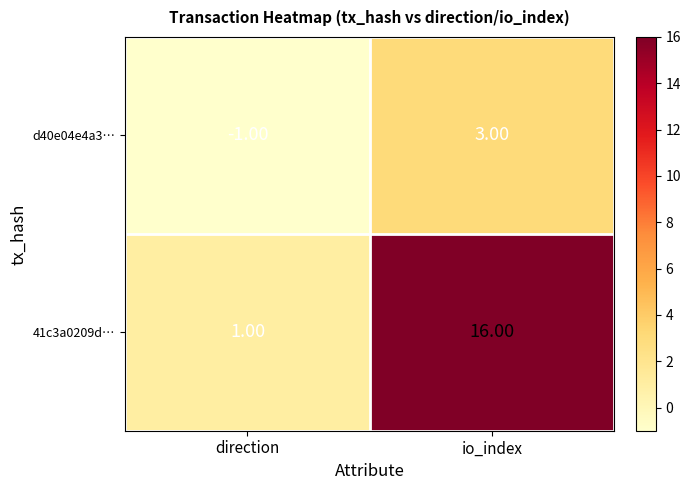

What is the difference between the maximum and minimum values in the 41c3a0209d… series?

15